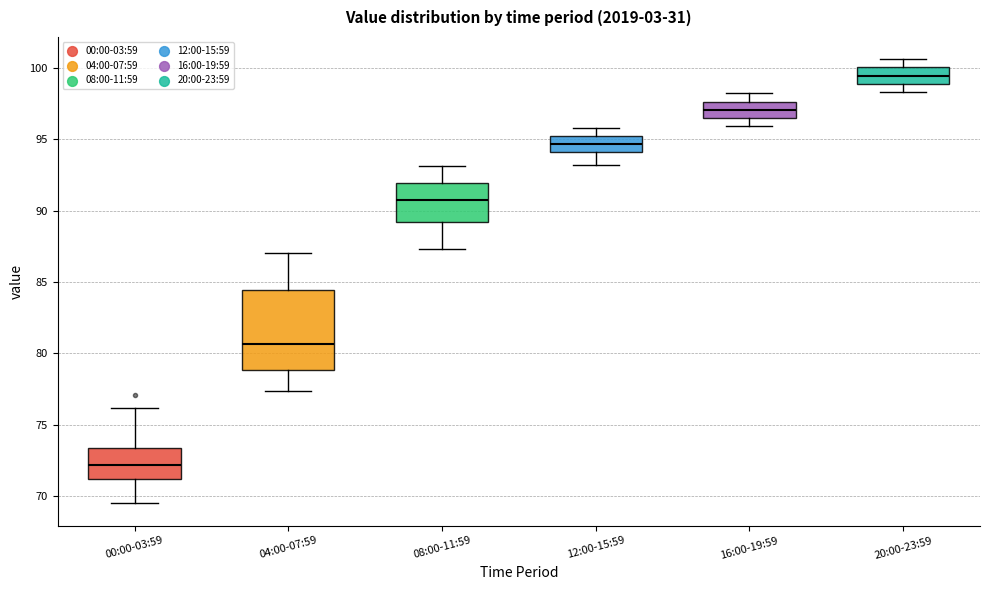

Reading left to right, read every box against the y-axis: the position of its median line, the range the box covers, and the ends of its whiskers. The values are not printed on the chart, so give them approximately, as read against the axis.

00:00-03:59: median 72.0, box 71.0 to 73.5, whiskers 69.5 to 76.0
04:00-07:59: median 80.5, box 79.0 to 84.5, whiskers 77.5 to 87.0
08:00-11:59: median 91.0, box 89.0 to 92.0, whiskers 87.5 to 93.0
12:00-15:59: median 94.5, box 94.0 to 95.0, whiskers 93.0 to 96.0
16:00-19:59: median 97.0, box 96.5 to 97.5, whiskers 96.0 to 98.0
20:00-23:59: median 99.5, box 99.0 to 100.0, whiskers 98.5 to 100.5